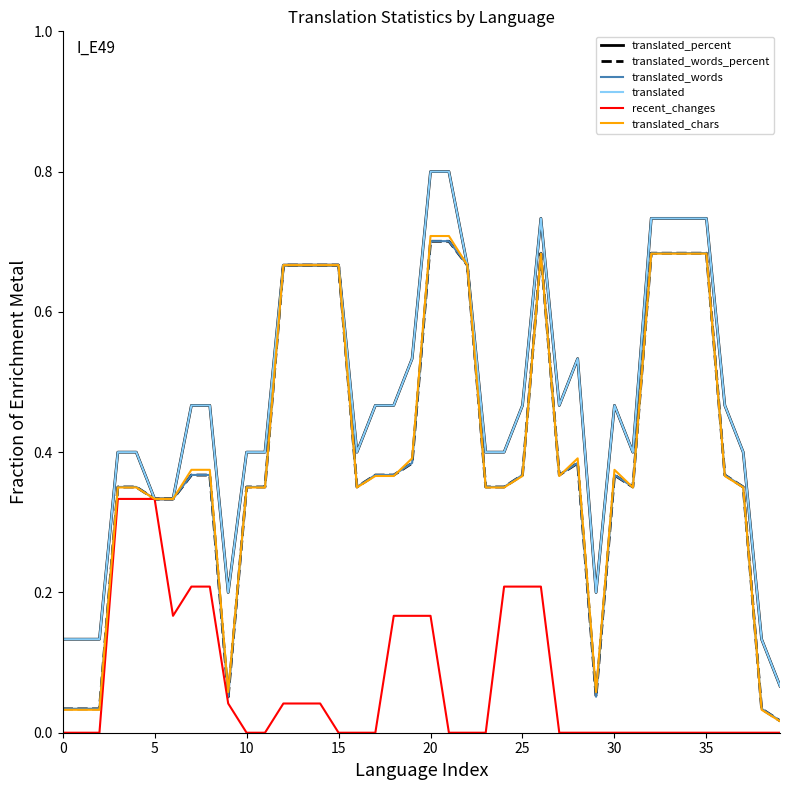

Is this an area chart (filled region under the line)?

No